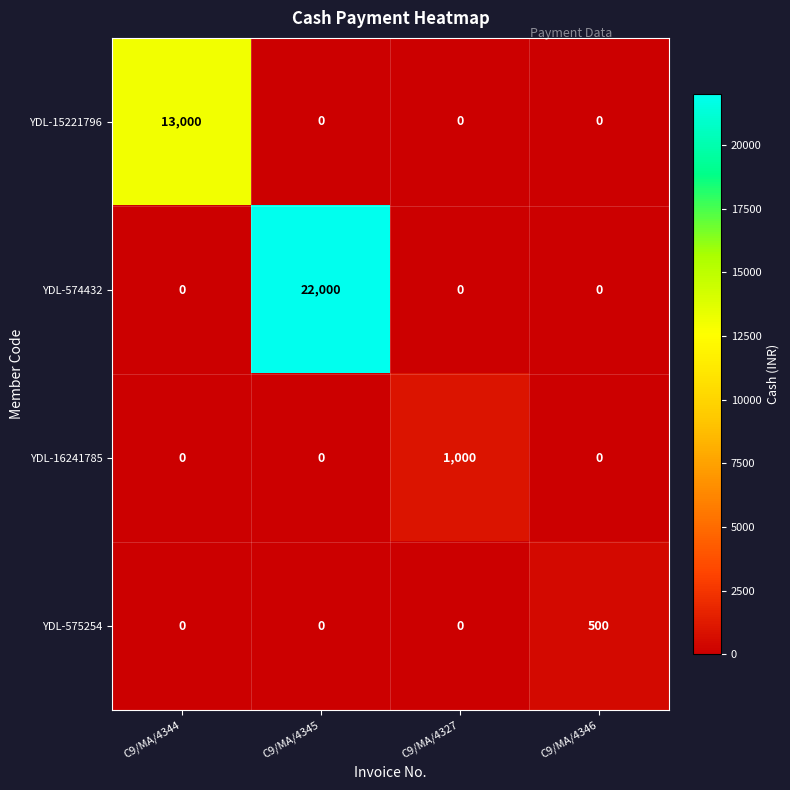

The value of YDL-575254 at C9/MA/4344 is -202. True or false?

False